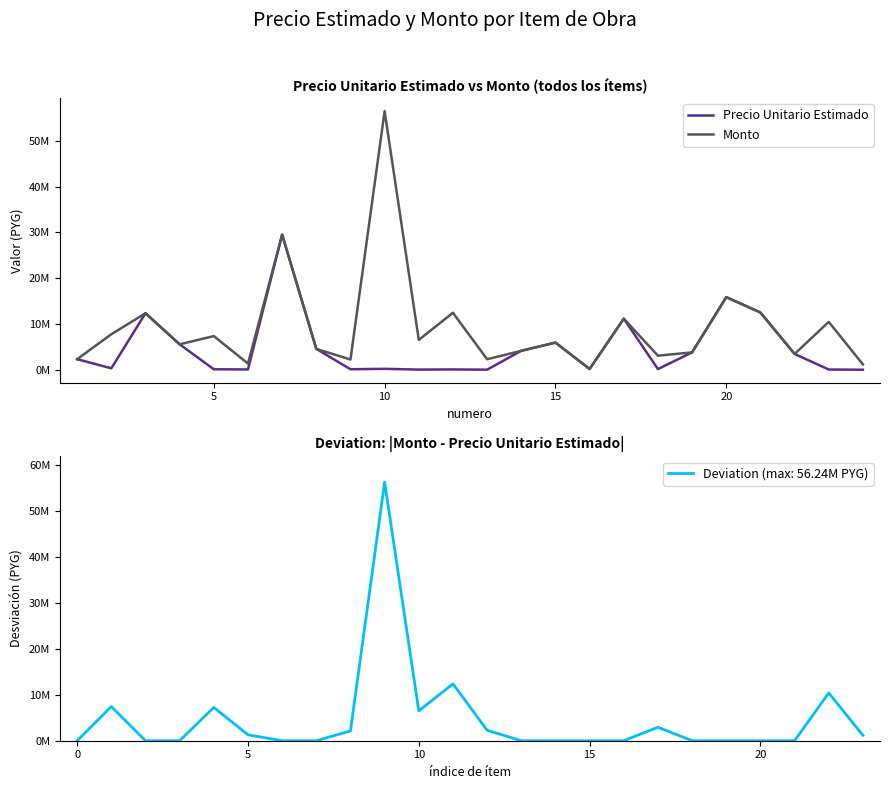

What is the value of the Monto point at the 22nd from the left?

3450000